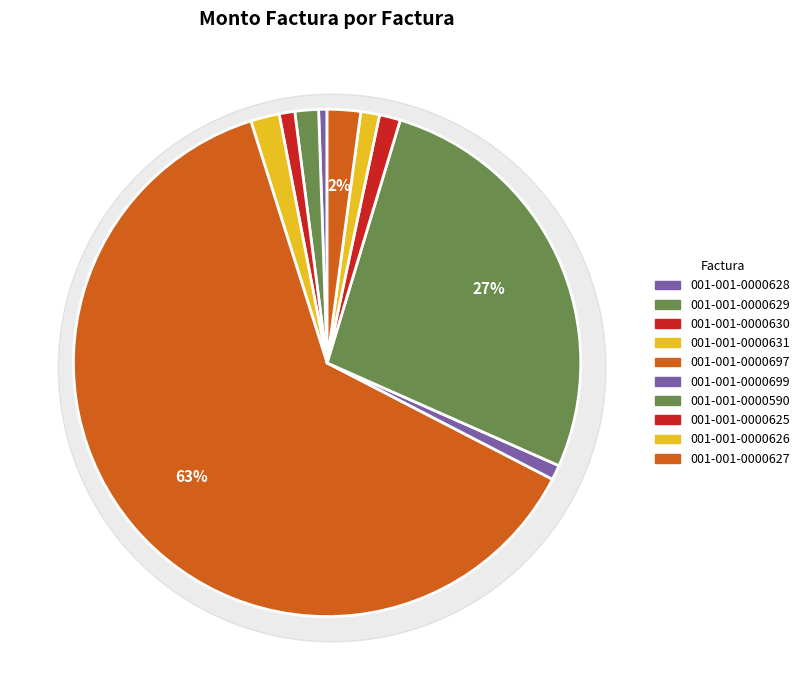

How much of the chart is everything except 001-001-0000699?

99.1%